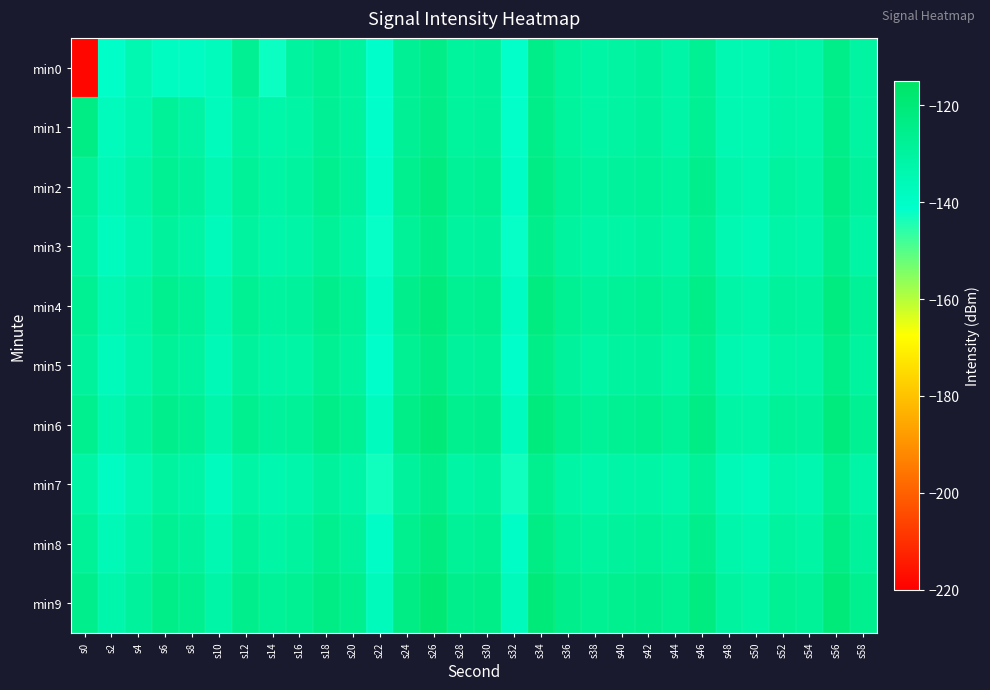

What is the minimum value shown in the chart?

-218.6